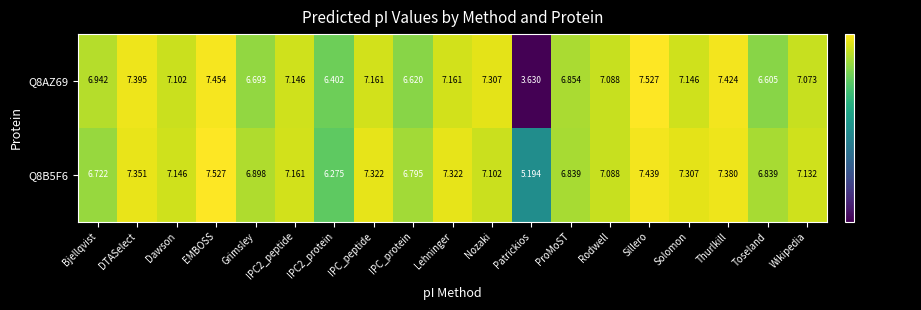

How many series are shown in this chart?

2